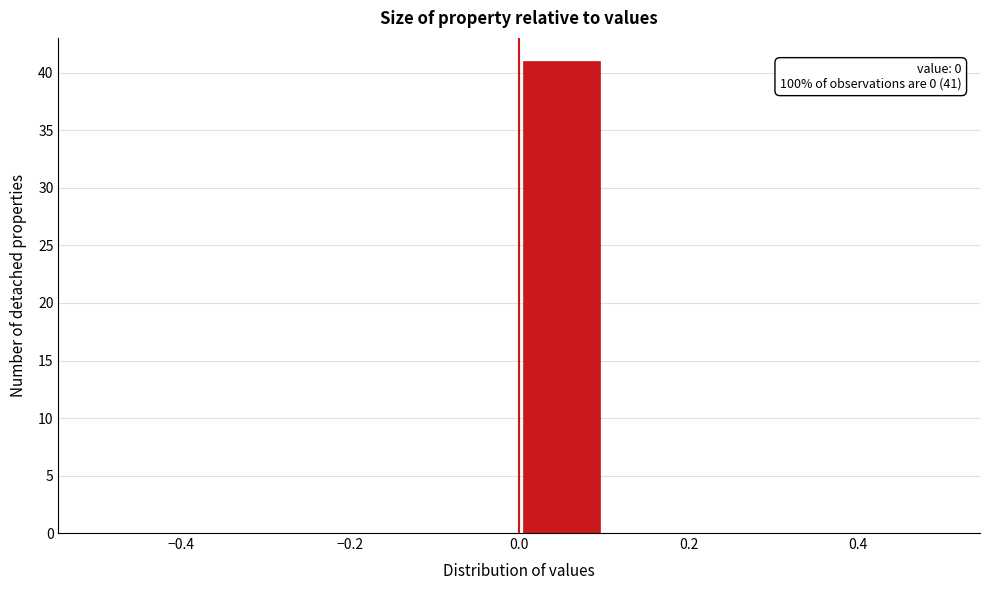

Over which range of the x-axis is the bar tallest?

0.0 to 0.1